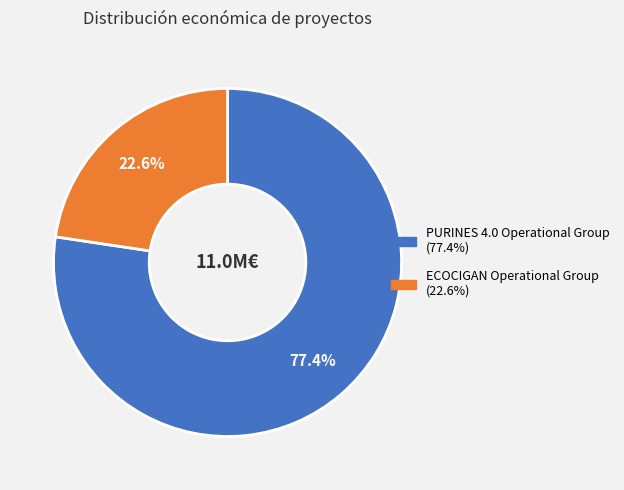

Count the number of slices in the pie.

2